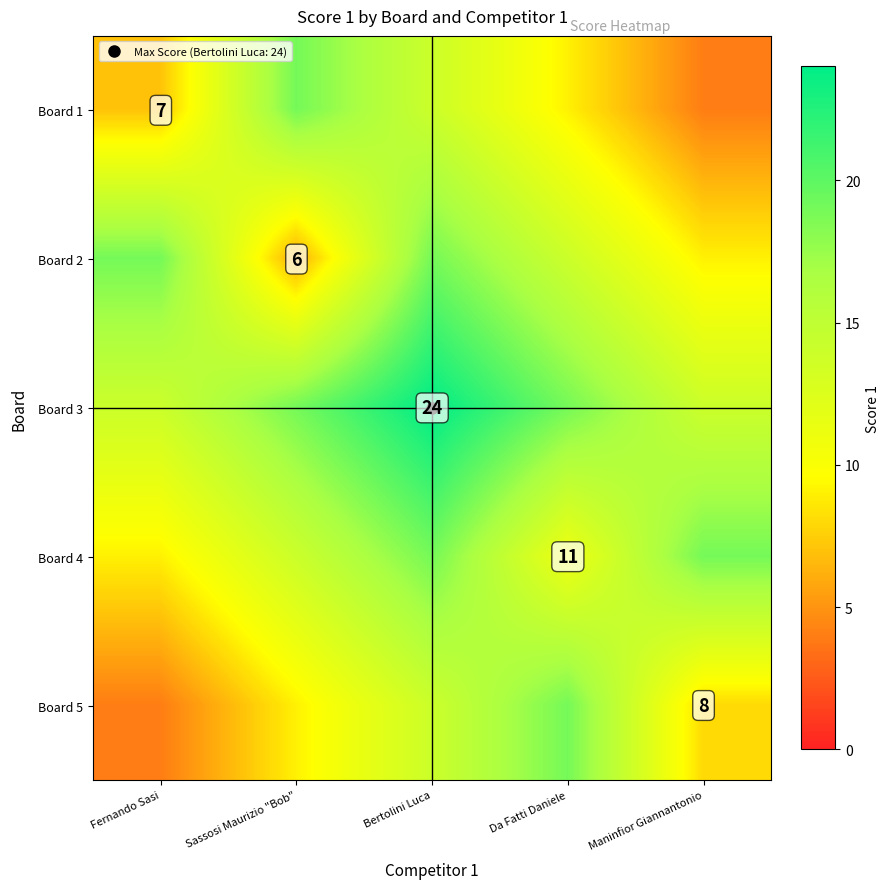

What is the minimum value shown in the chart?

4